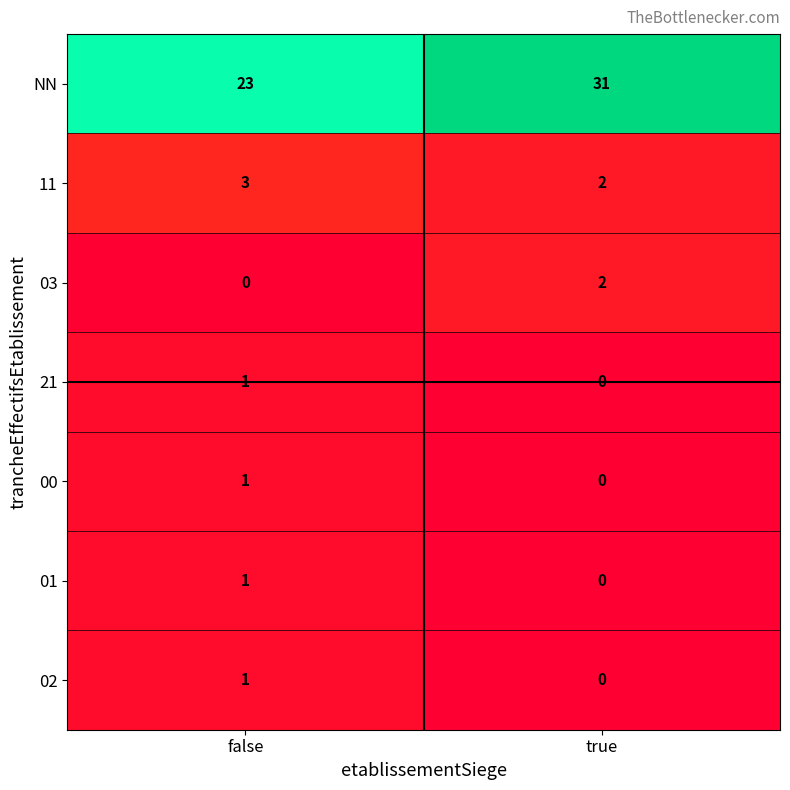

What is the total value across all series at false?

30